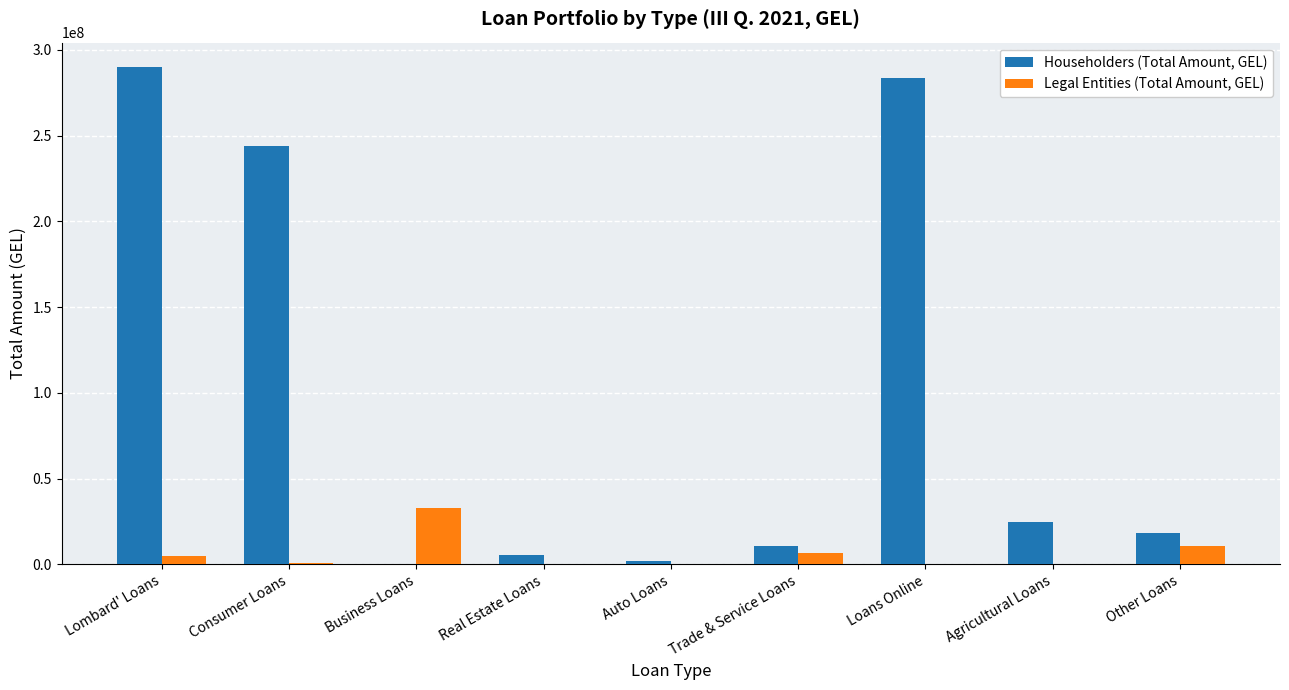

At which label does Legal Entities (Total Amount, GEL) first exceed 590683?

Lombard' Loans